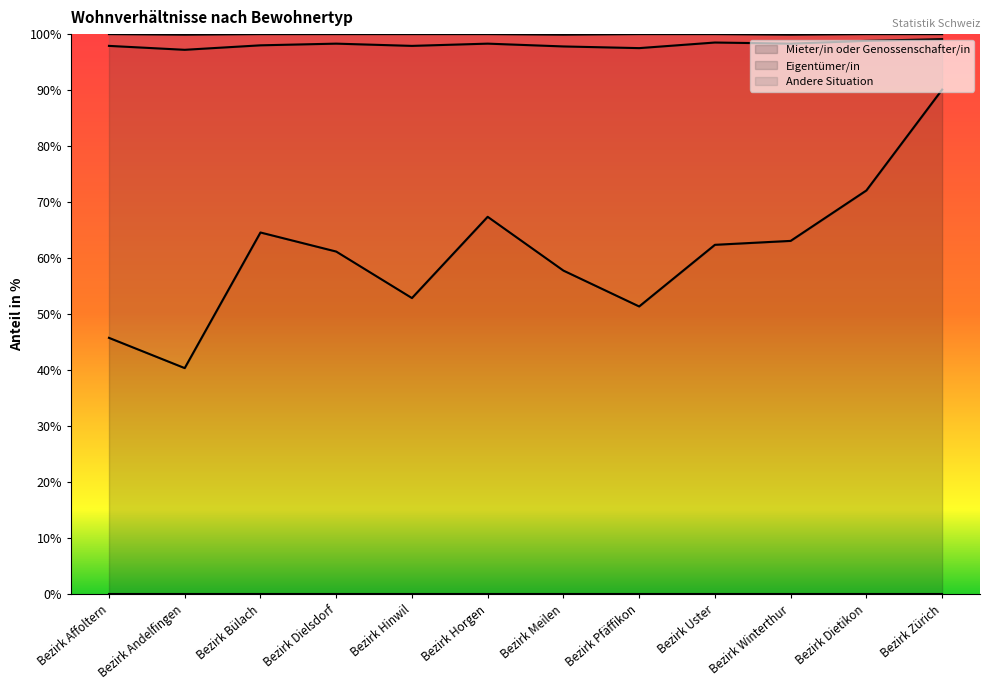

What is the difference between the maximum and minimum values in the Mieter/in oder Genossenschafter/in series?

49.7